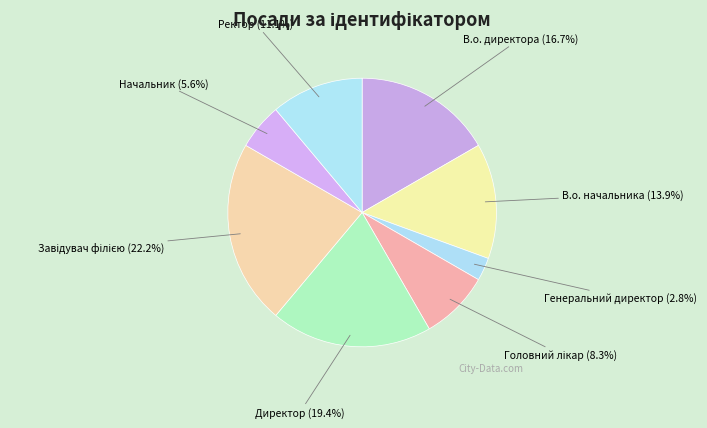

What is the ratio of the value at В.о. директора to the value at Ректор?

1.5